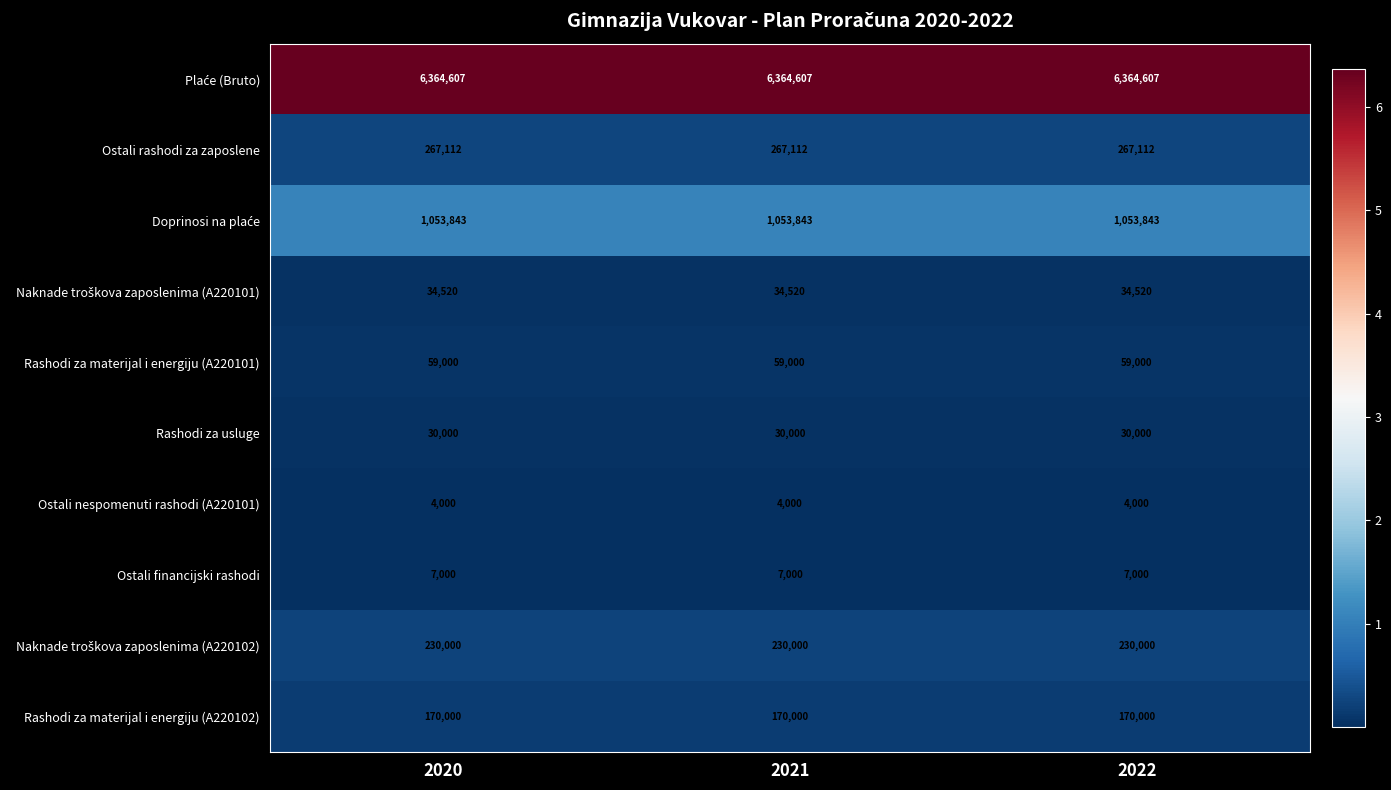

At how many categories does at least one series exceed 5309385?

3